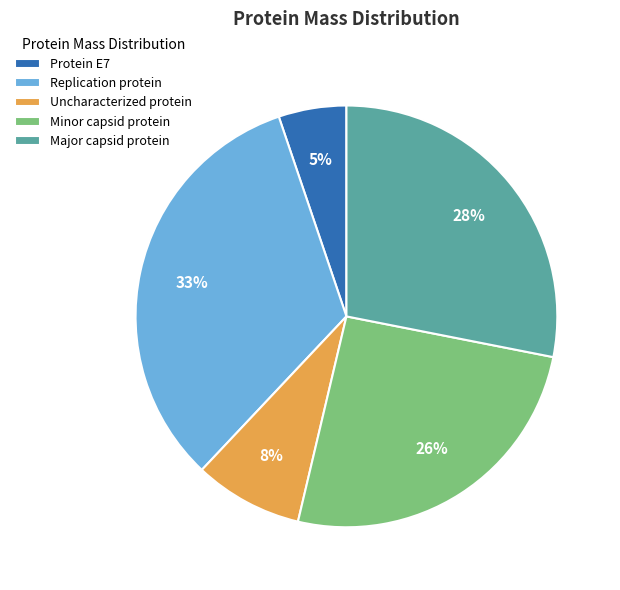

To the nearest percent, what is the difference between the largest and smallest slice percentages?

28%